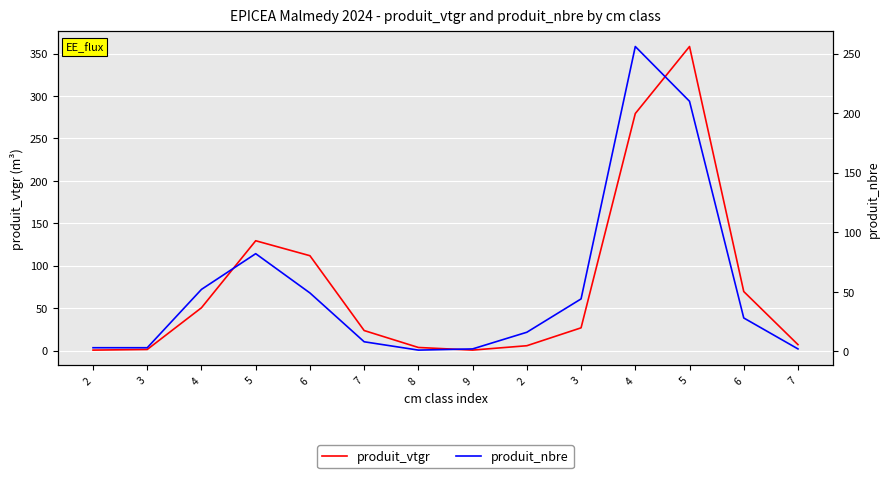

Between which two adjacent categories do produit_nbre and produit_vtgr first intersect?

4 and 5